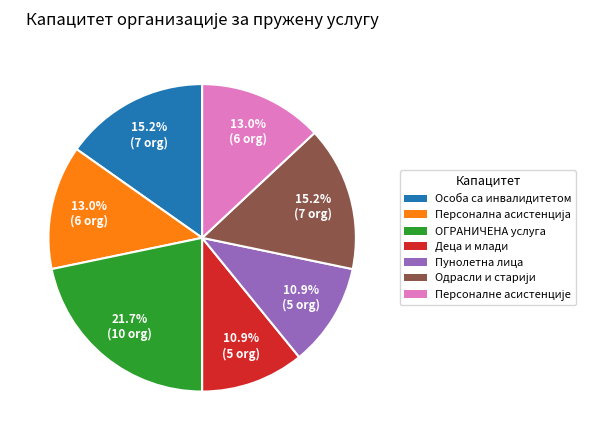

Is there any slice that represents more than half of the pie?

No